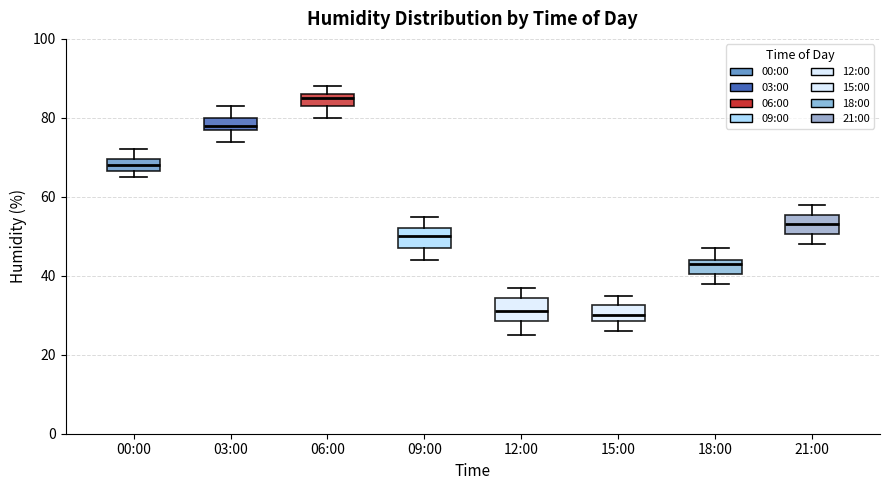

Which box has the highest median line?

06:00